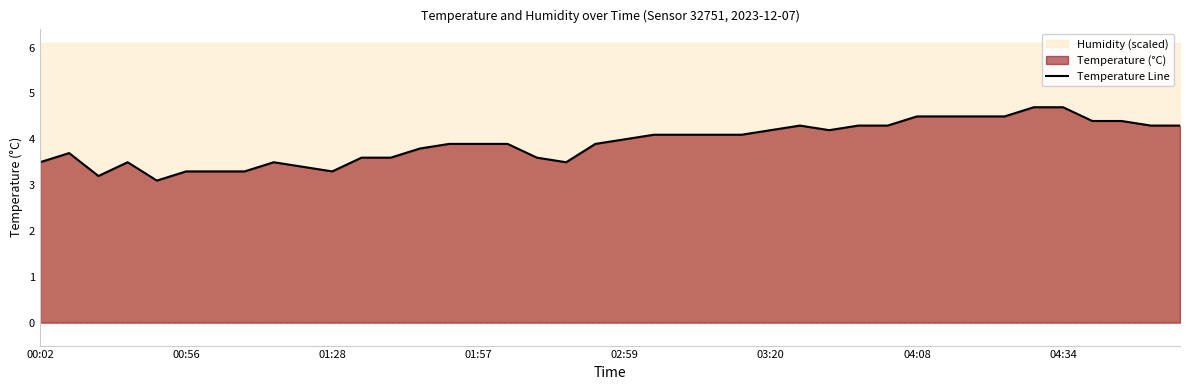

How many interior local peaks (higher than both neighbors) does the data have?

4